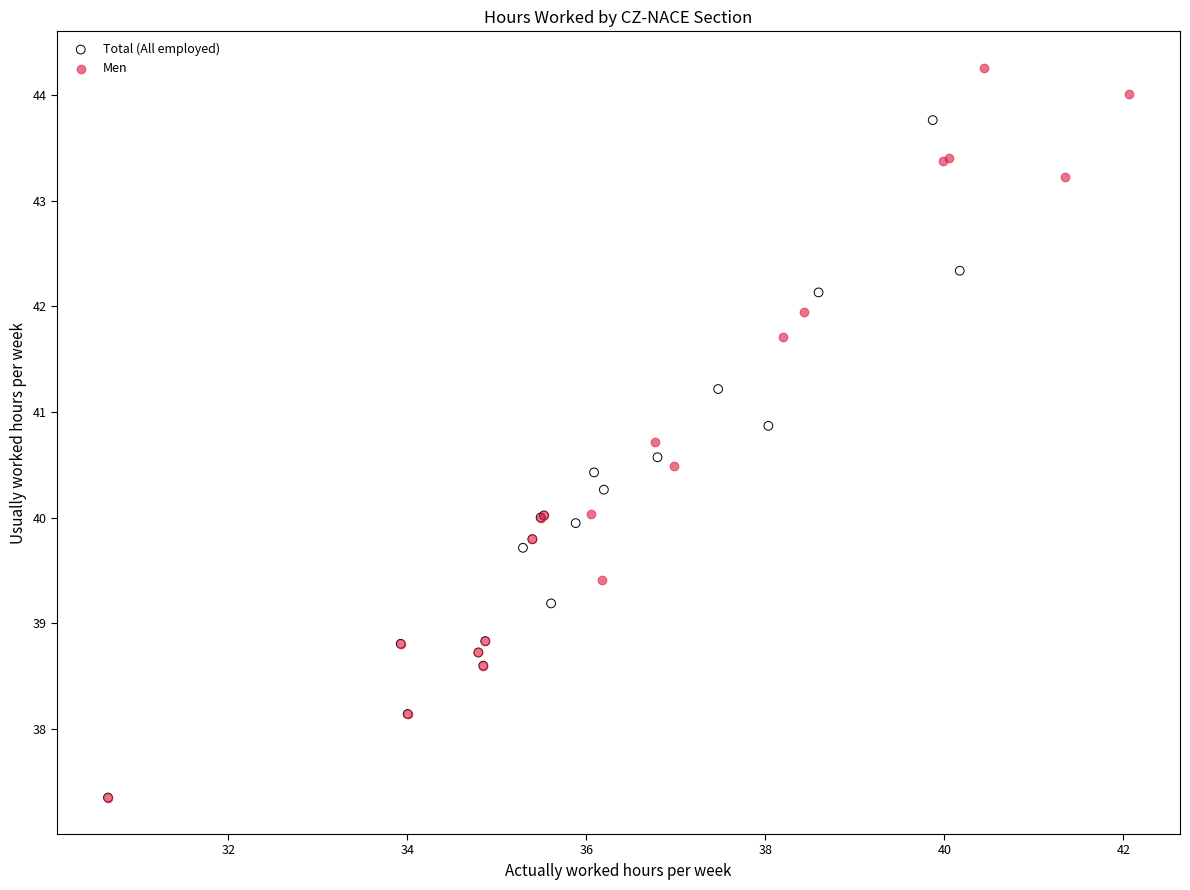

Which series has the largest Y range (max minus min)?

Men